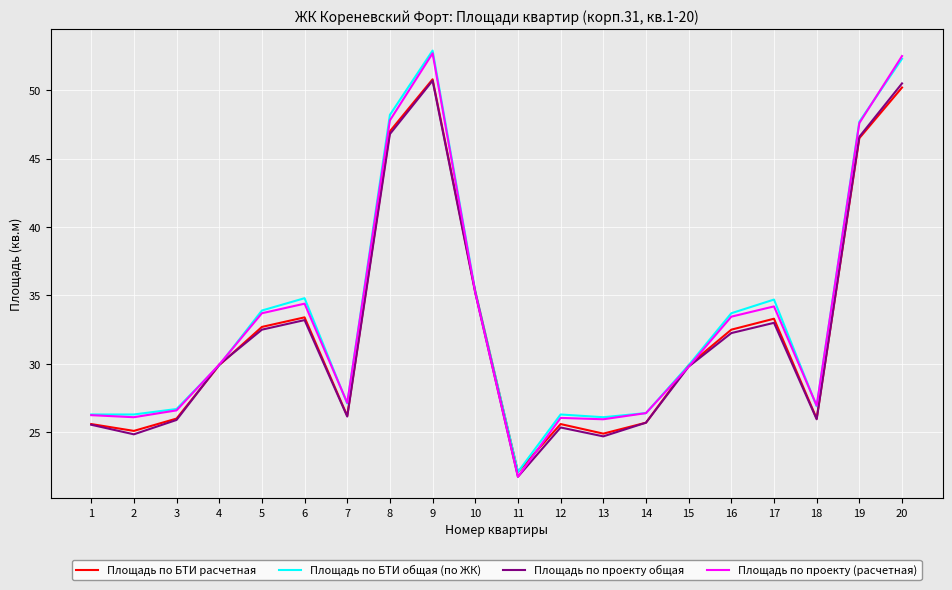

What is the difference between the maximum and minimum values in the Площадь по БТИ общая (по ЖК) series?

30.8